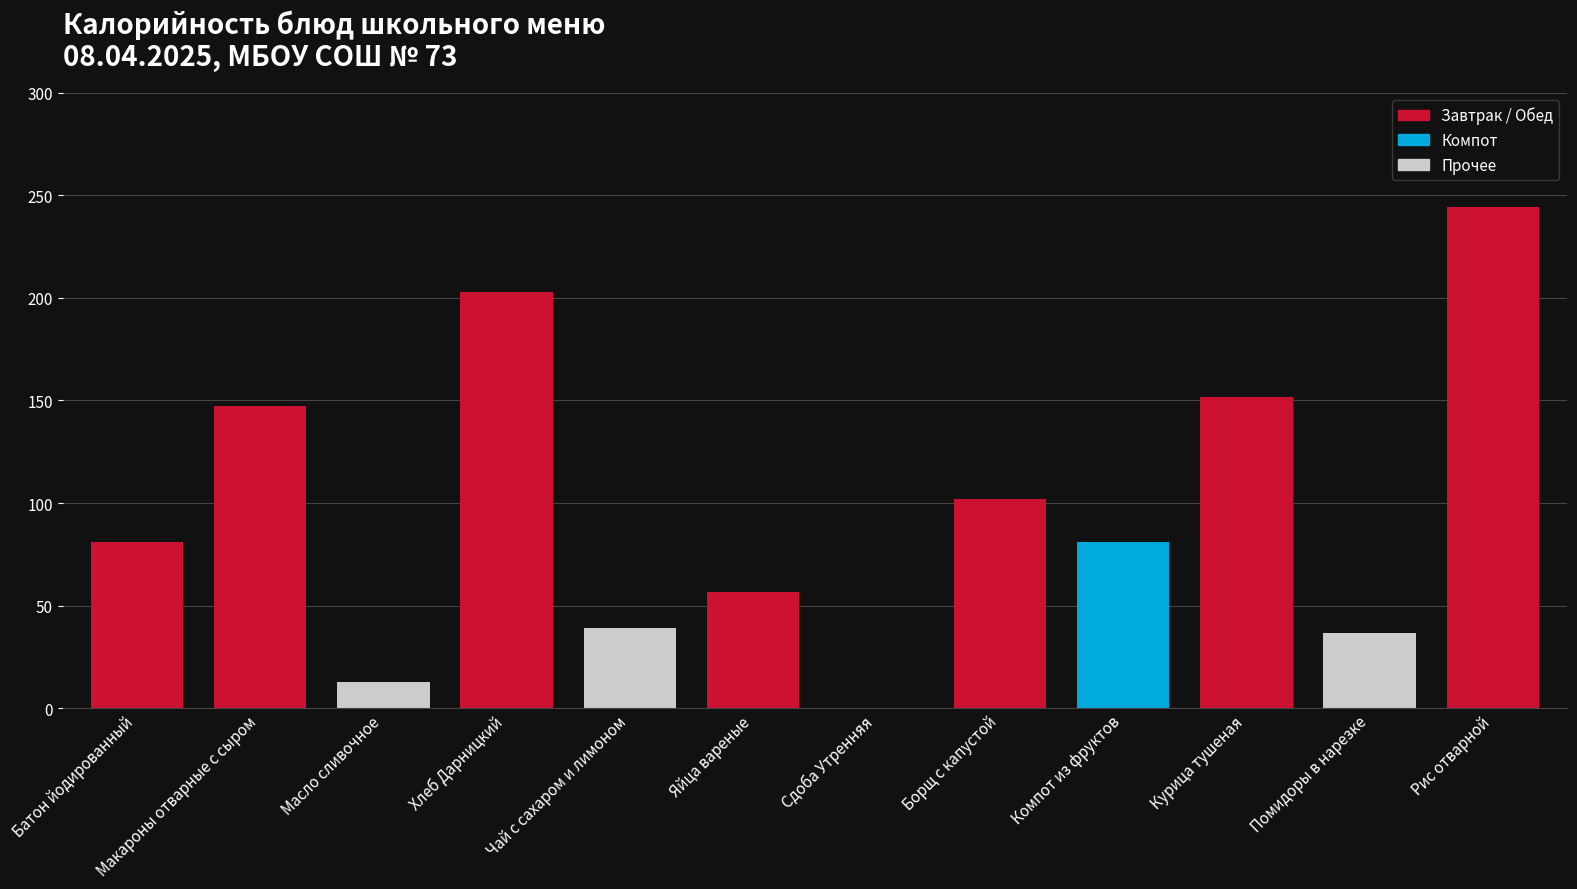

Is it true that the value at Чай с сахаром и лимоном is 12.5?

False